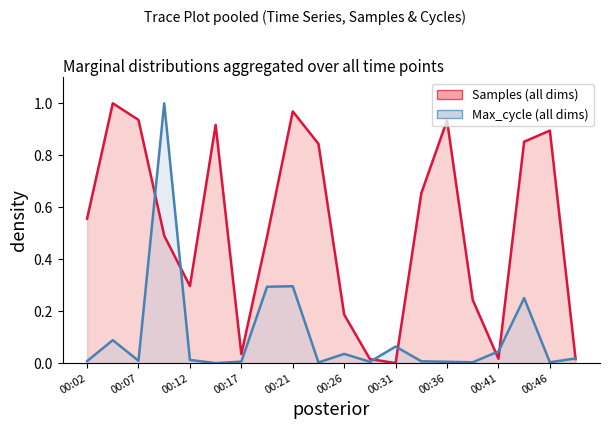

The value of Samples at 00:34 is 1.1. True or false?

False